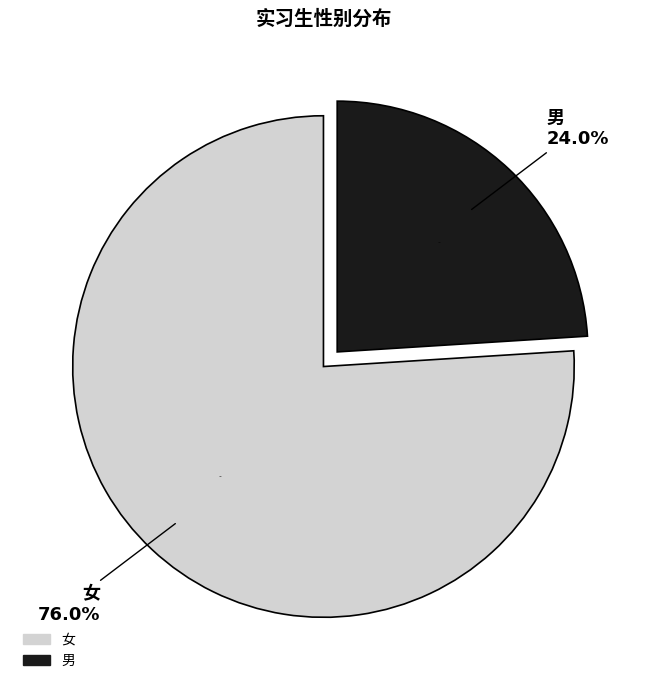

Rank the categories by value from highest to lowest.

女, 男